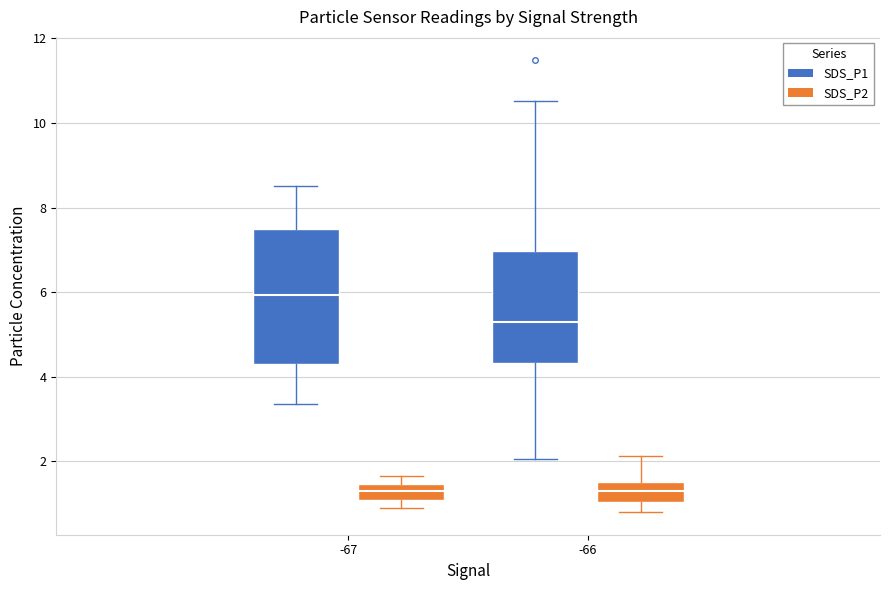

Where does the median line of the box for -66 (SDS_P2) sit on the y-axis? The values are not printed on the chart, so give them approximately, as read against the axis.

1.4